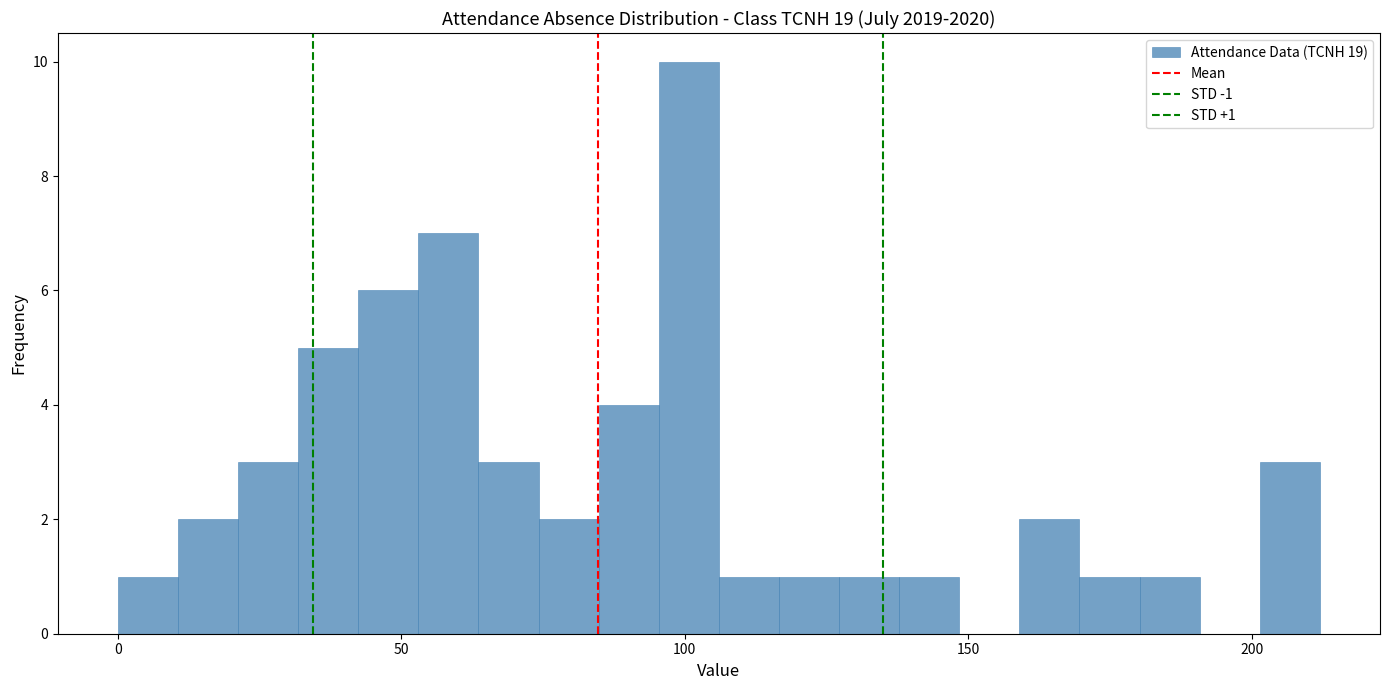

Around what value on the x-axis is the tallest bar? Give the approximate position of its centre, as read against the axis.

100